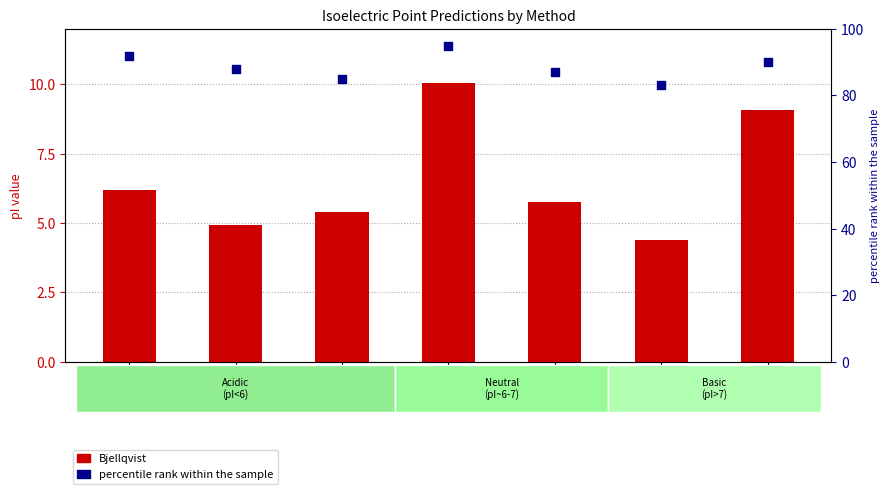

Which series contains the highest Y value?

percentile rank within the sample